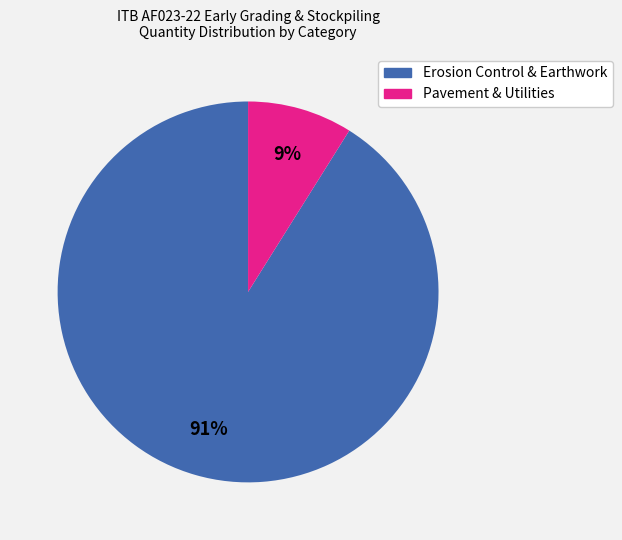

To the nearest percent, what is the difference between the largest and smallest slice percentages?

82%